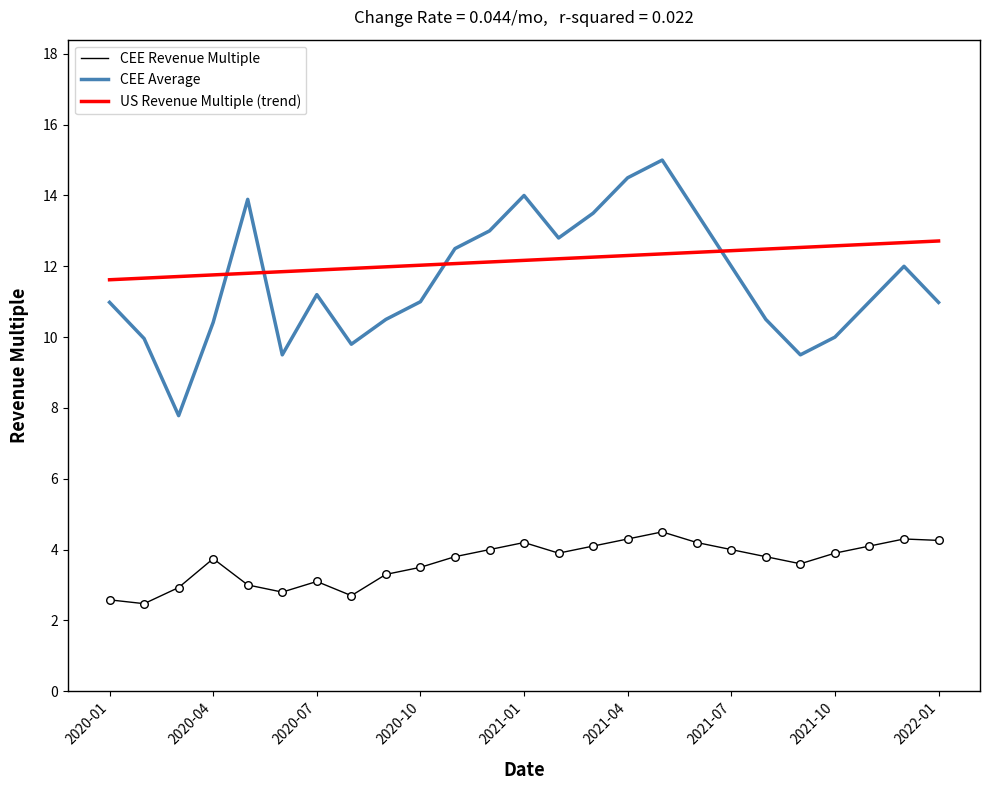

What is the maximum value shown in the chart?

15.0